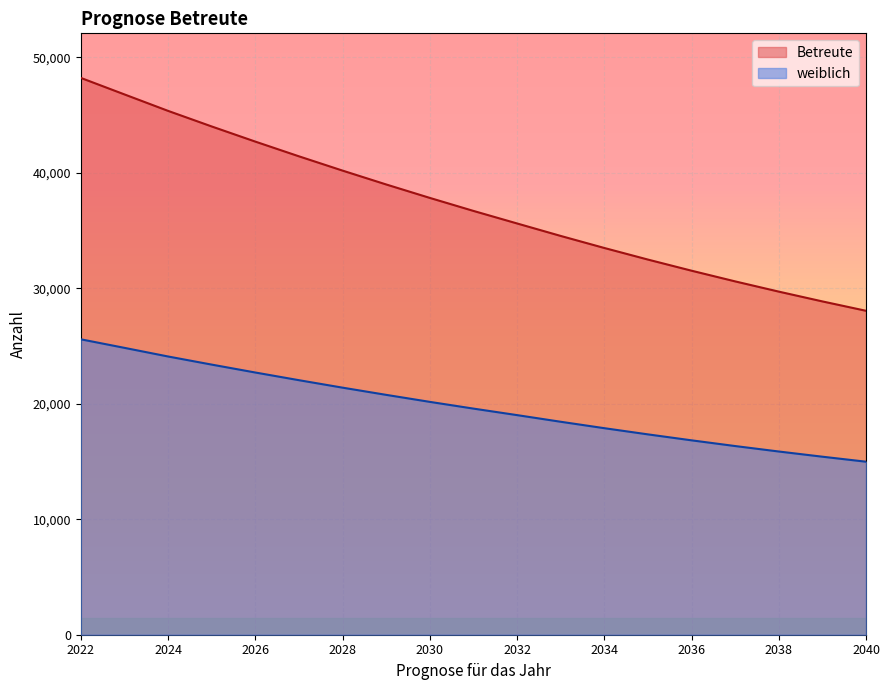

Which series has the largest total across all categories?

Betreute